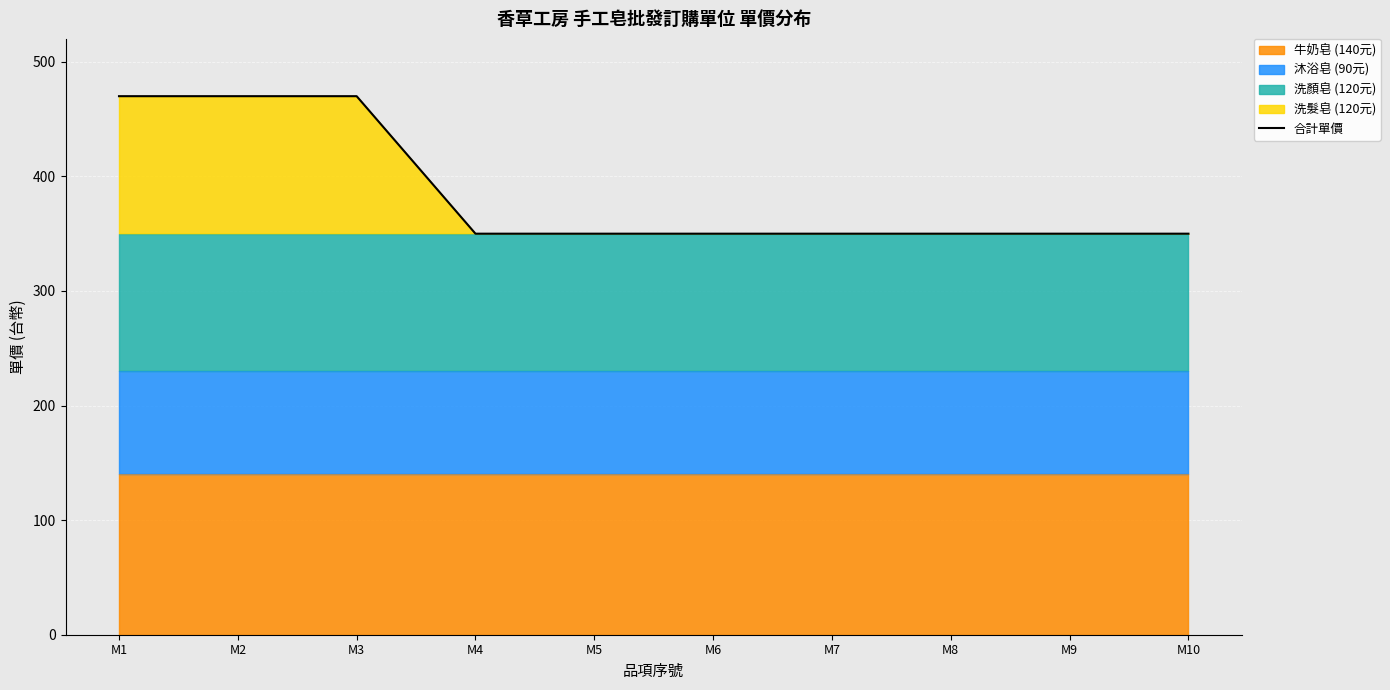

The chart shows a value of 470 at M3. True or false?

True